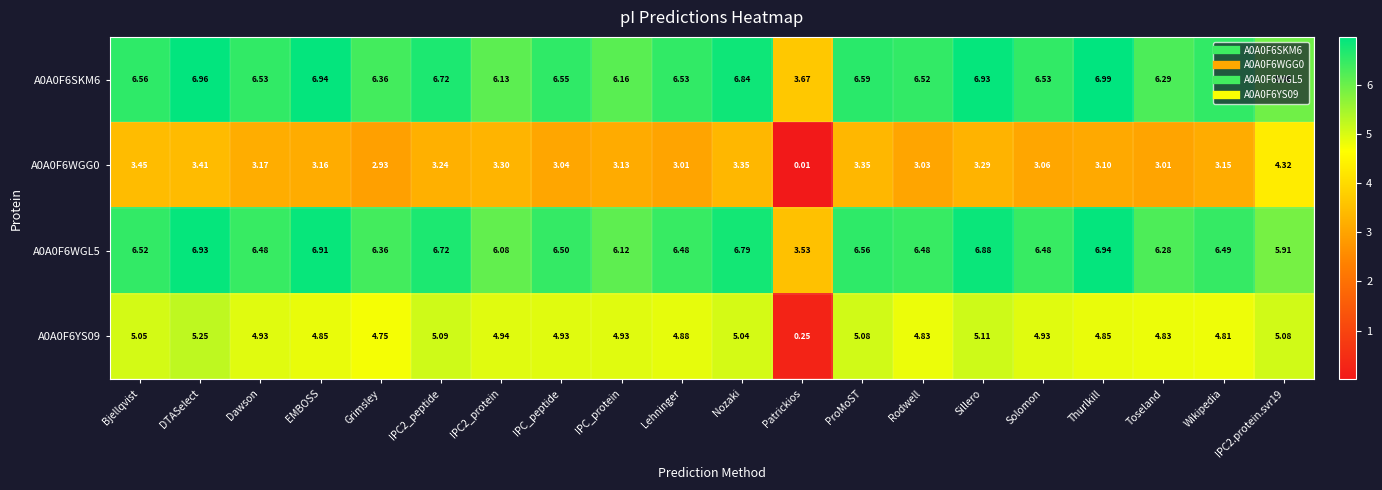

Which category has the lowest value across all series?

Patrickios